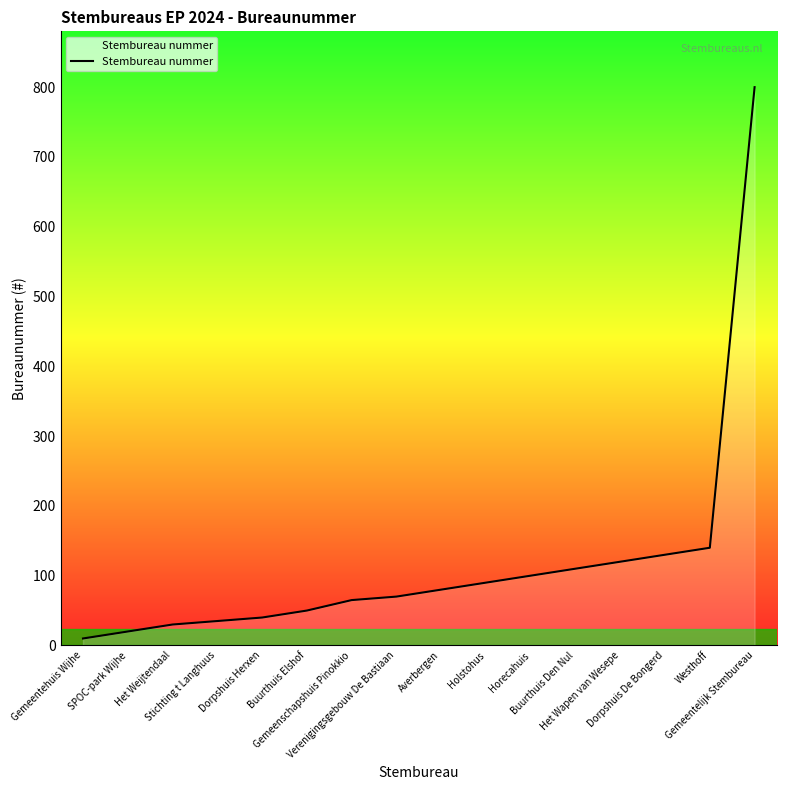

What is the greatest value displayed?

800